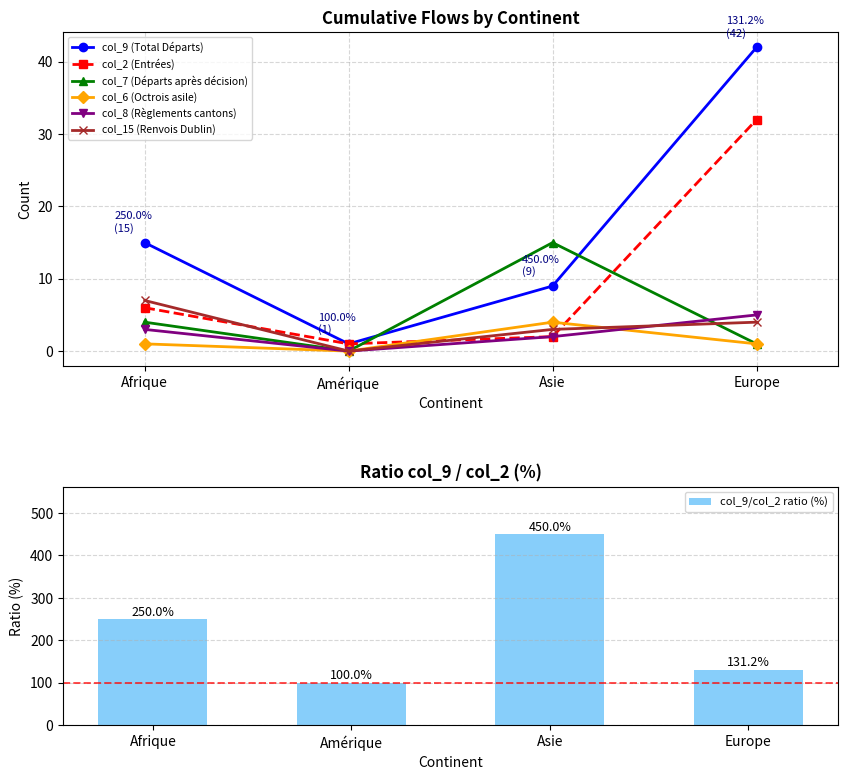

What is the average value of the col_8 (Règlements cantons) series?

2